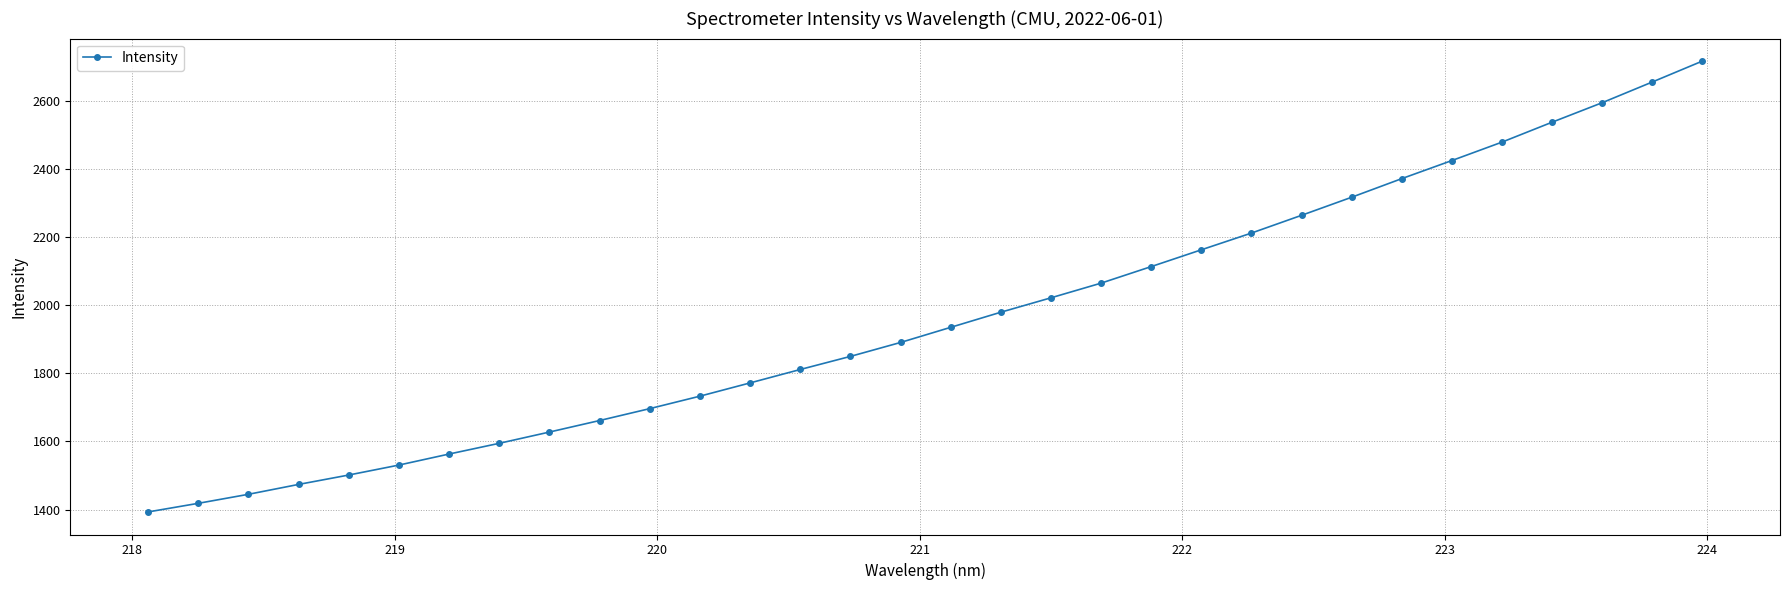

What is the minimum value shown in the chart?

1392.8